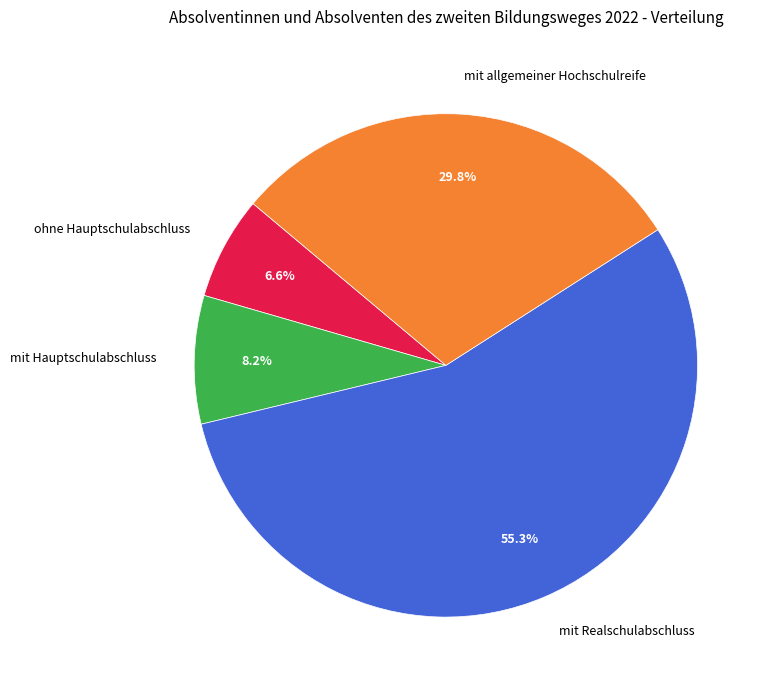

Count the number of slices in the pie.

4